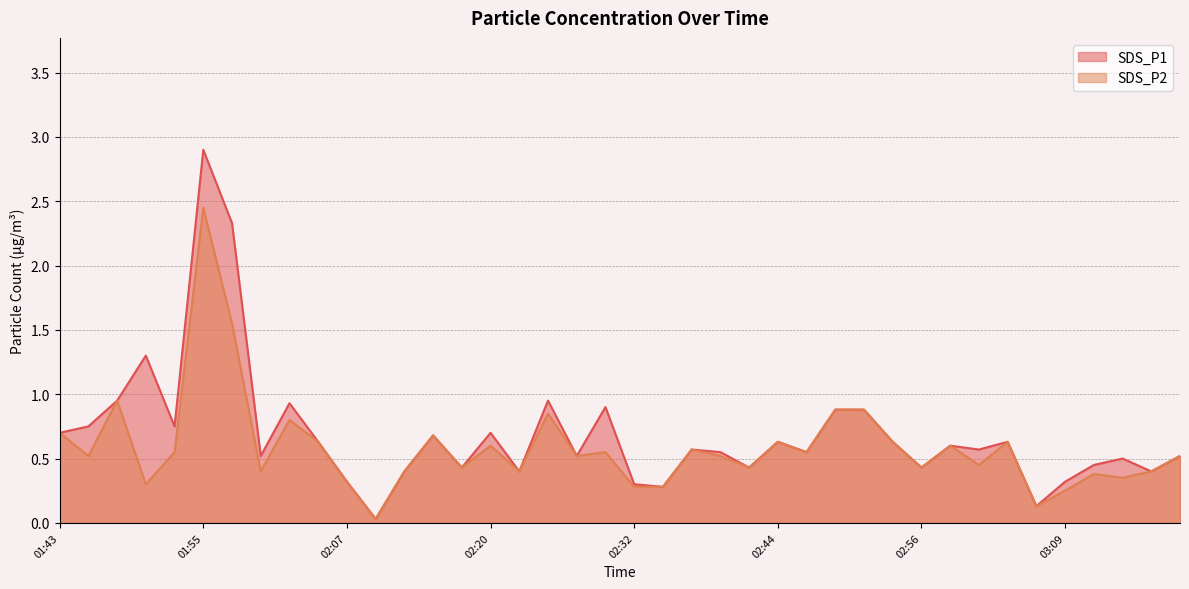

True or false: SDS_P1 and SDS_P2 intersect in this chart.

False